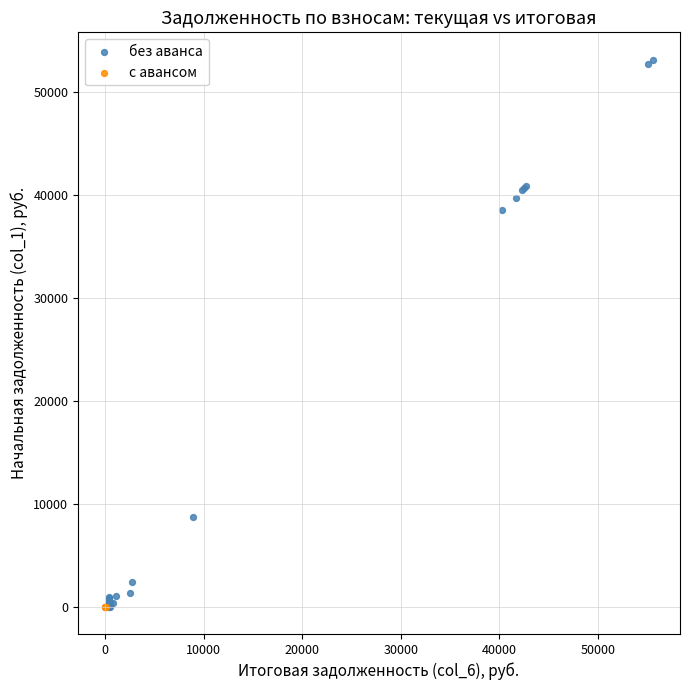

Which series contains the highest Y value?

без аванса